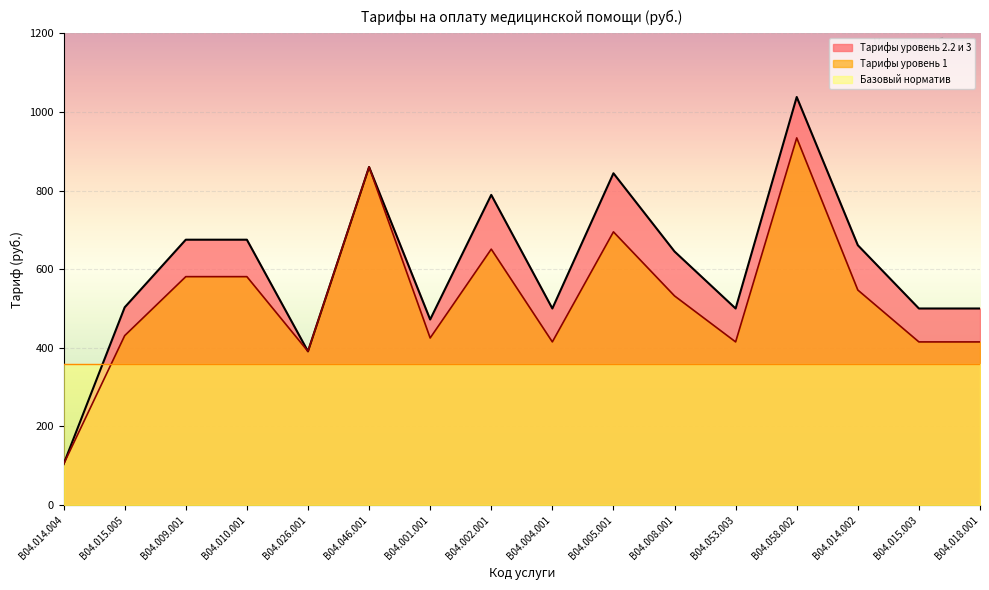

Reading left to right, list all the values displayed in this chart.

Tарифы уровень 2.2 и 3: 104	503	675	675	391	860	472	789	500	844	645	500	1038	661	500	500
Тарифы уровень 1: 104	431	581	581	391	860	425	651	415	695	532	415	934	547	415	415